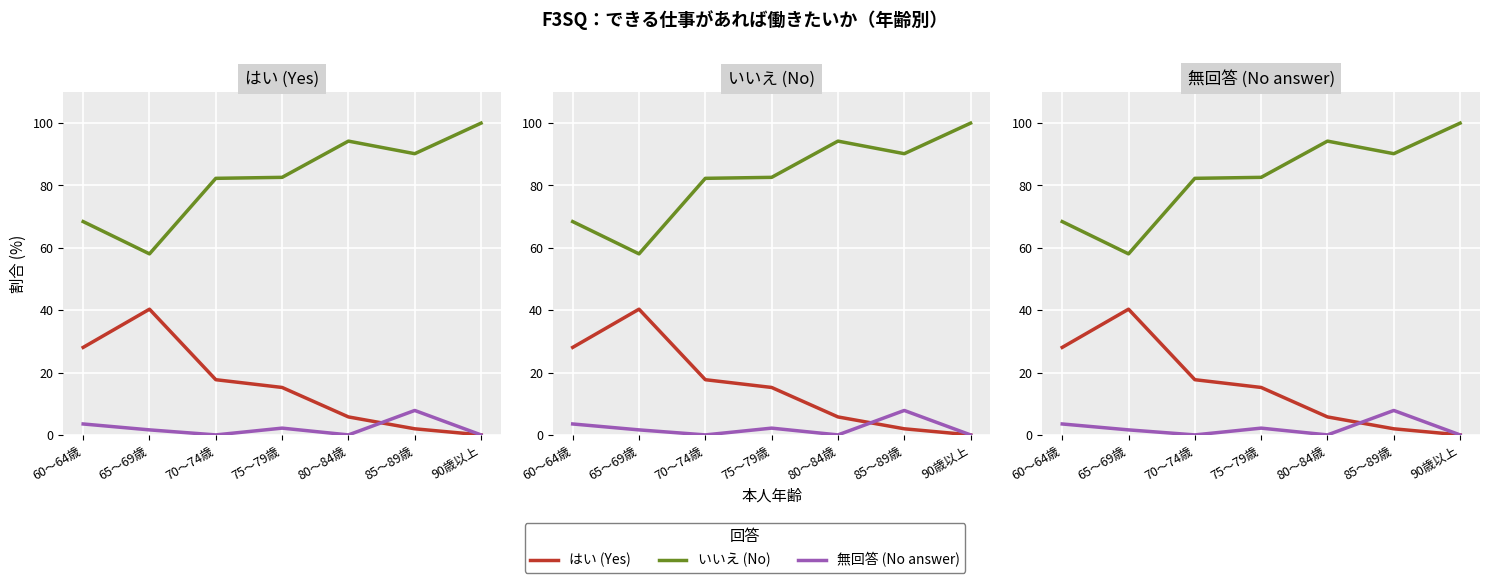

What is the label of the 7th point from the left?

90歳以上